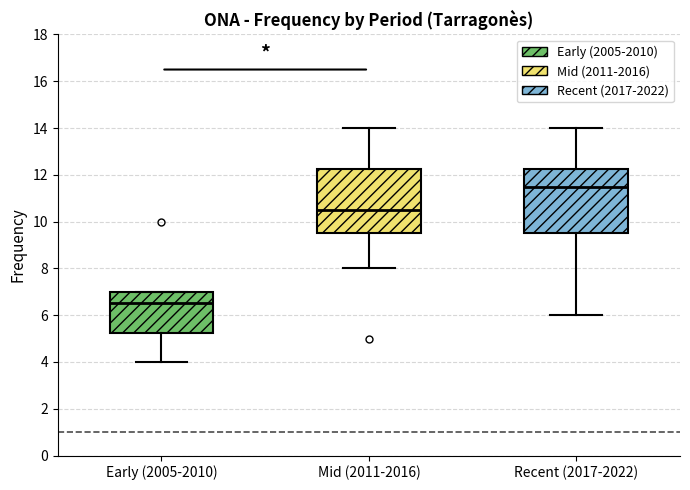

Which box has the highest median line?

Recent (2017-2022)